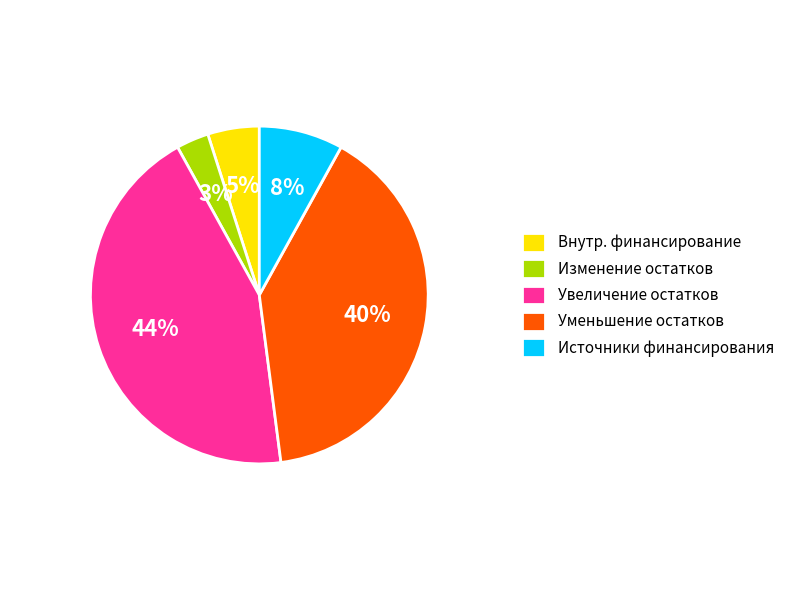

Which category has the biggest portion of the pie?

Увеличение остатков